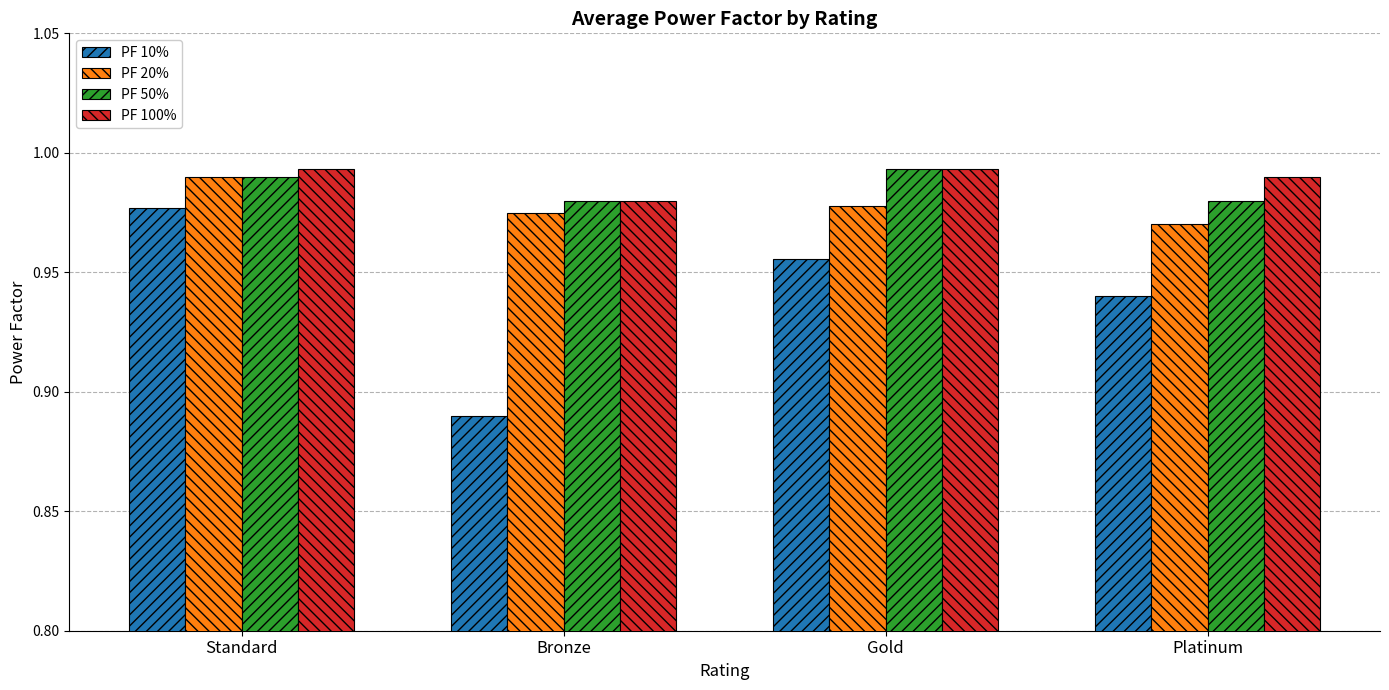

Which category has the highest value in the PF 10% series?

Standard